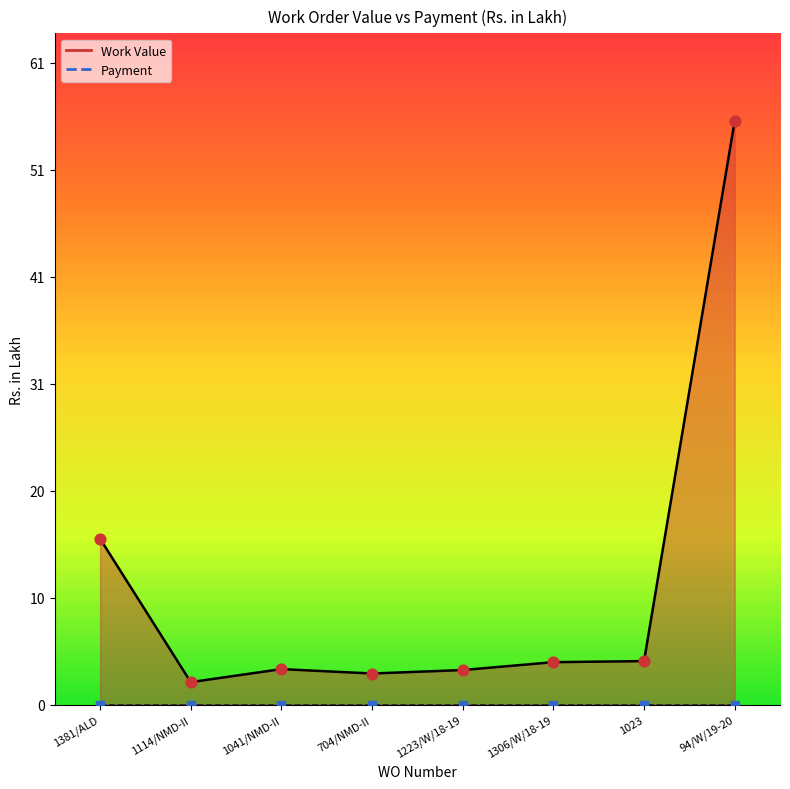

What is the change in value from 1041/NMD-II to 704/NMD-II?

-0.4